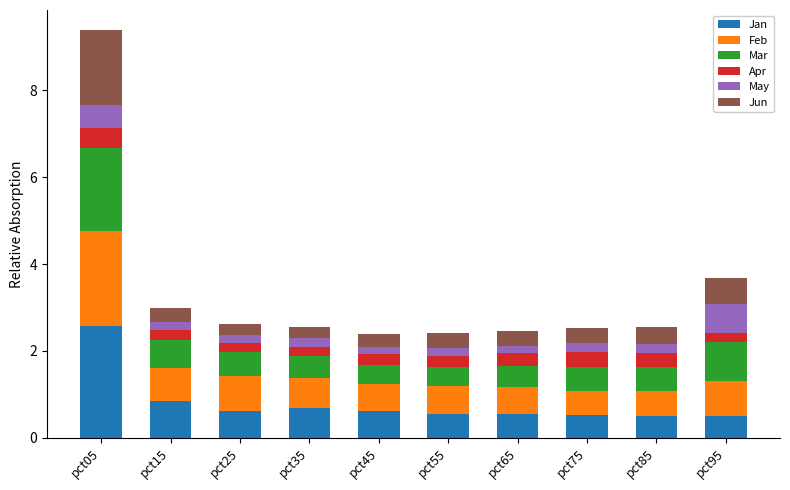

Which category has the highest value in the Jan series?

pct05